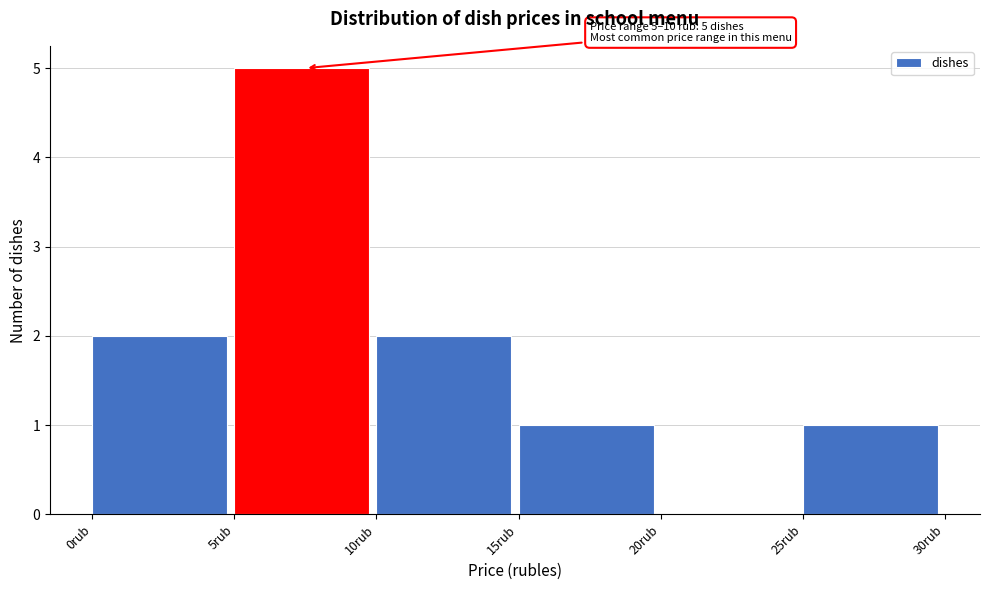

Over which range of the x-axis is the bar tallest?

5 to 10